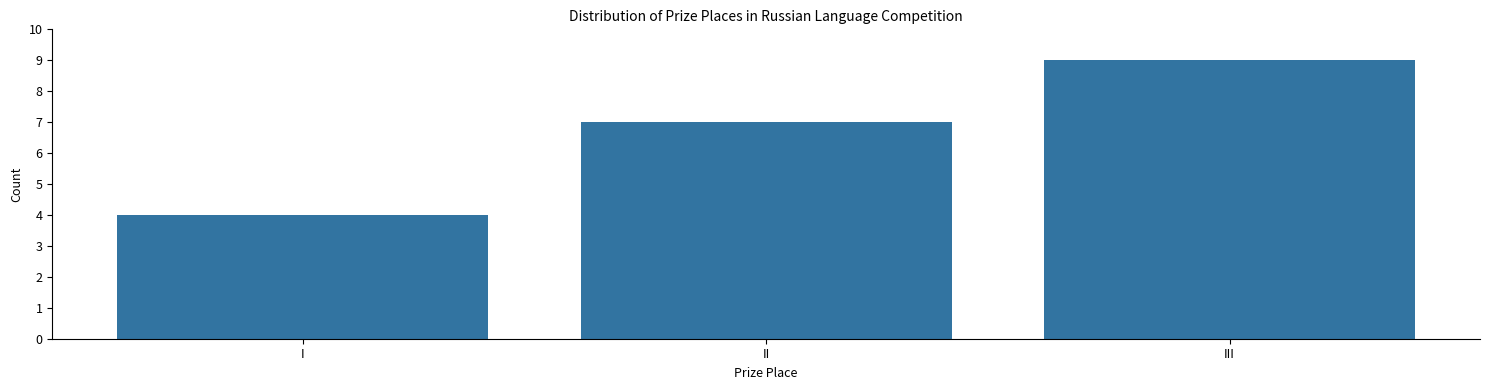

Reading right to left, extract all data points from this chart.

III=9	II=7	I=4